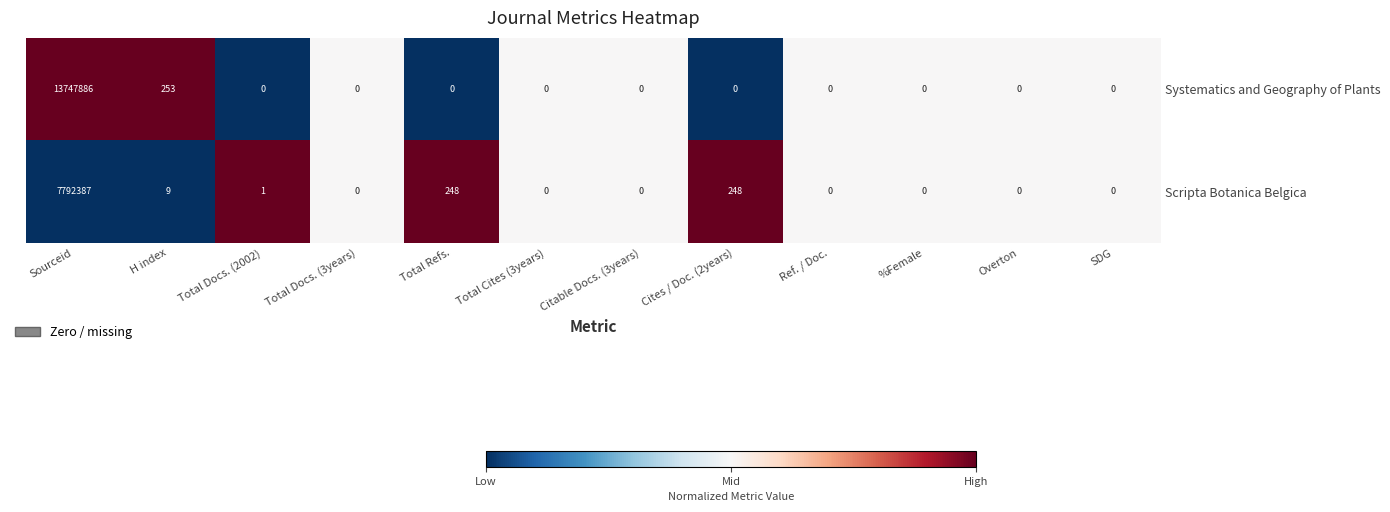

What is the difference between the maximum and minimum values in the Systematics and Geography of Plants series?

13747886